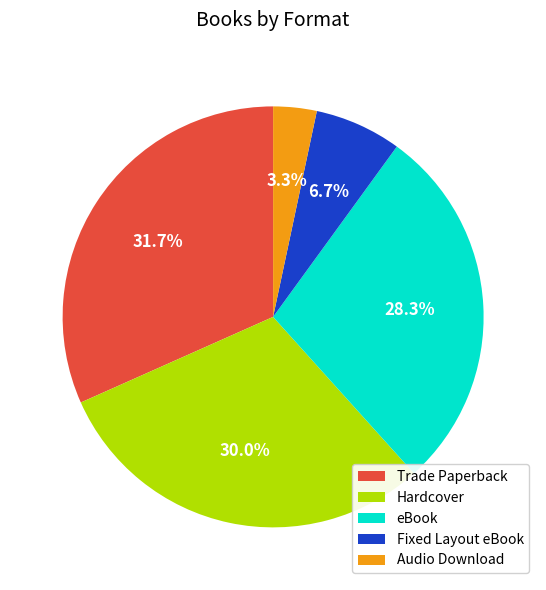

Does Fixed Layout eBook represent more than half of the total?

No